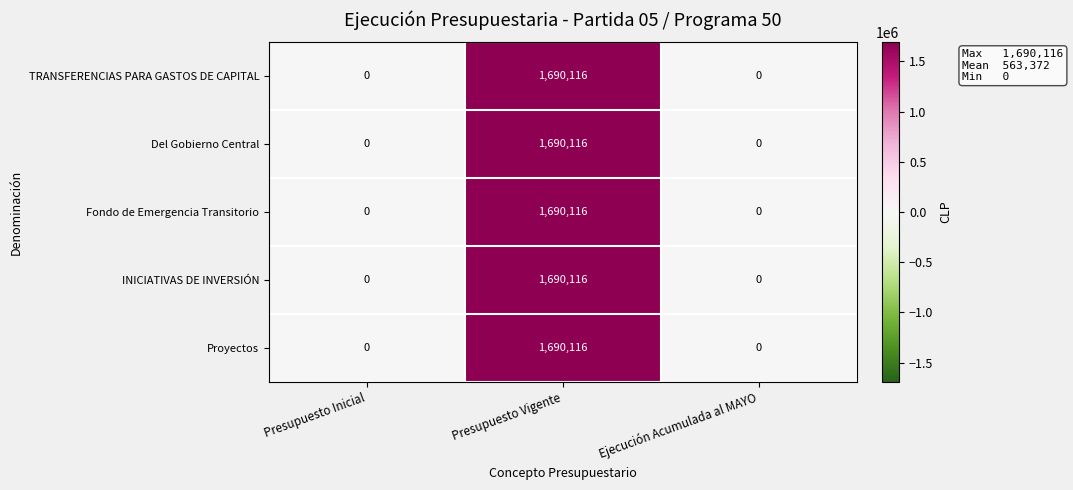

What is the maximum value for Proyectos?

1690116